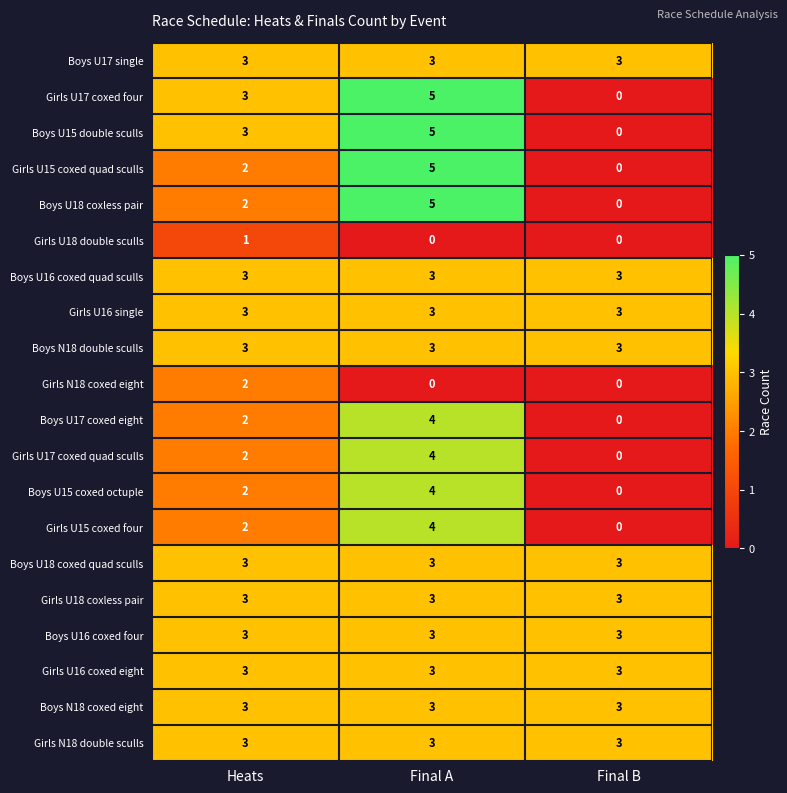

What is the spread (max minus min) of values at Final A?

5